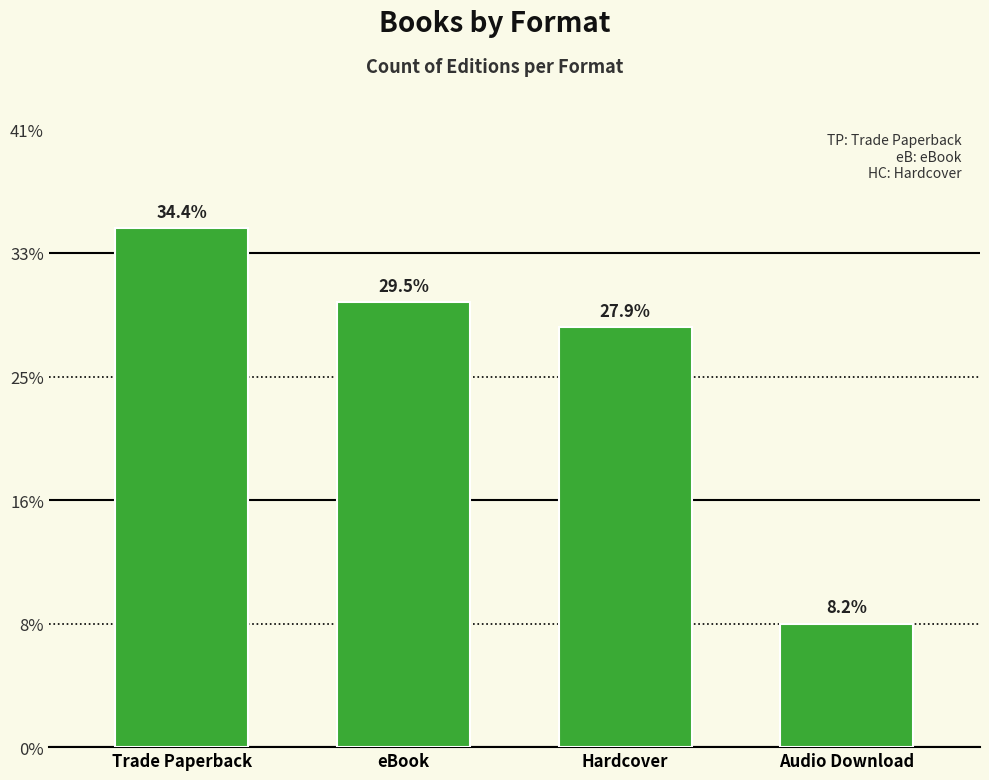

Reading right to left, extract all data points from this chart.

Audio Download=5	Hardcover=17	eBook=18	Trade Paperback=21